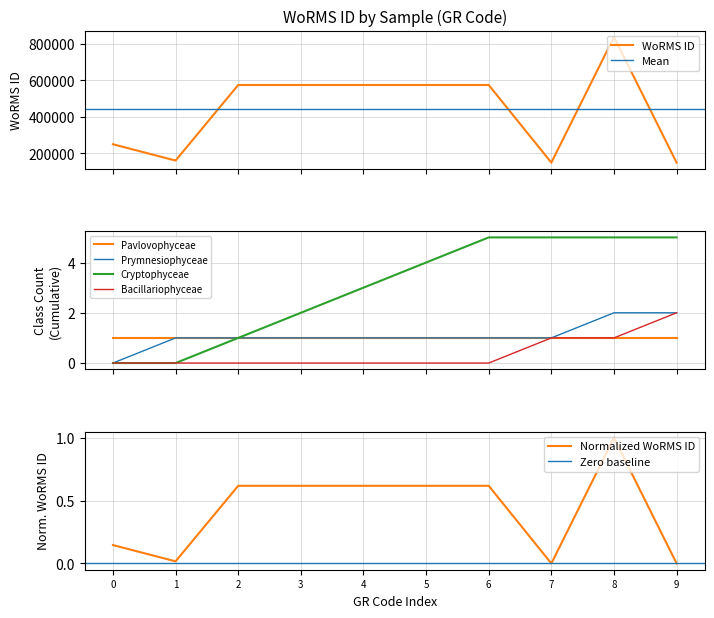

The Normalized WoRMS ID series shows 1.0 at 2. True or false?

False